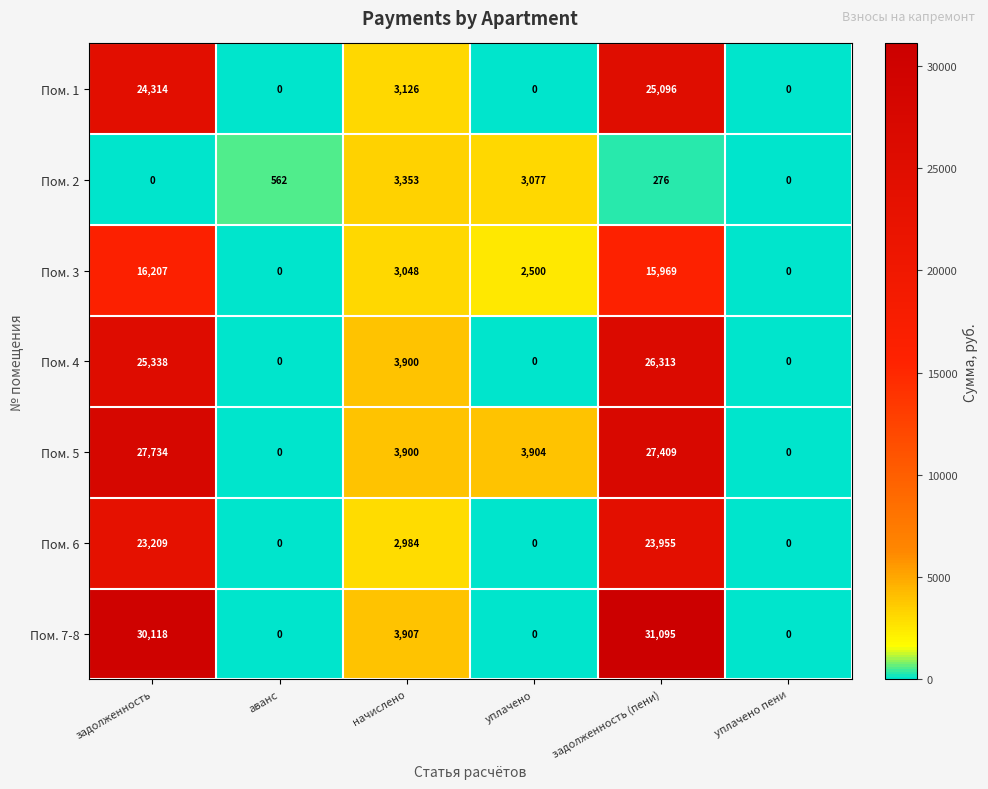

Which series changed the most between задолженность and уплачено пени?

Пом. 7-8